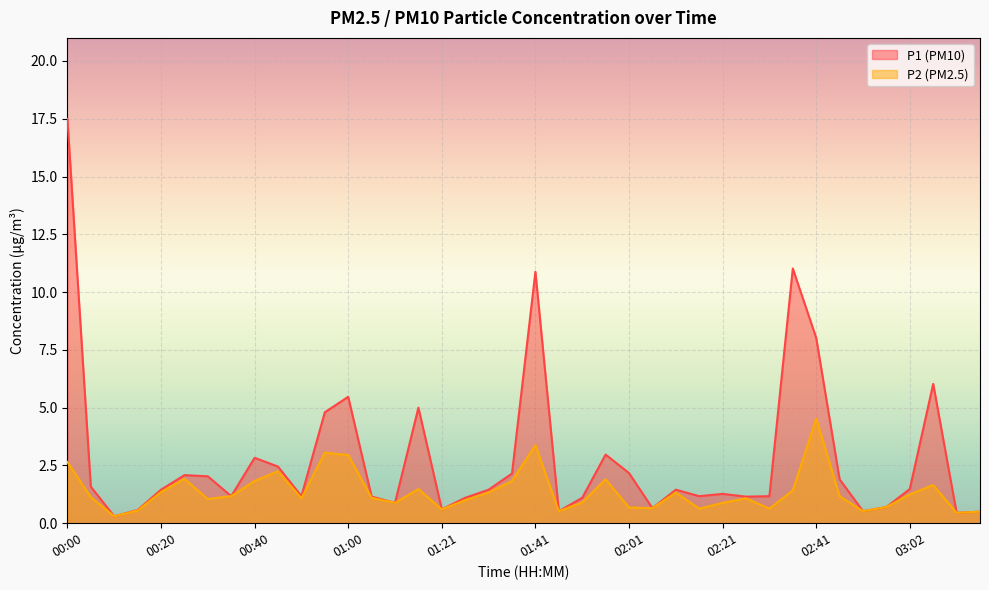

The value of P1 at 02:41 is 5.3. True or false?

False